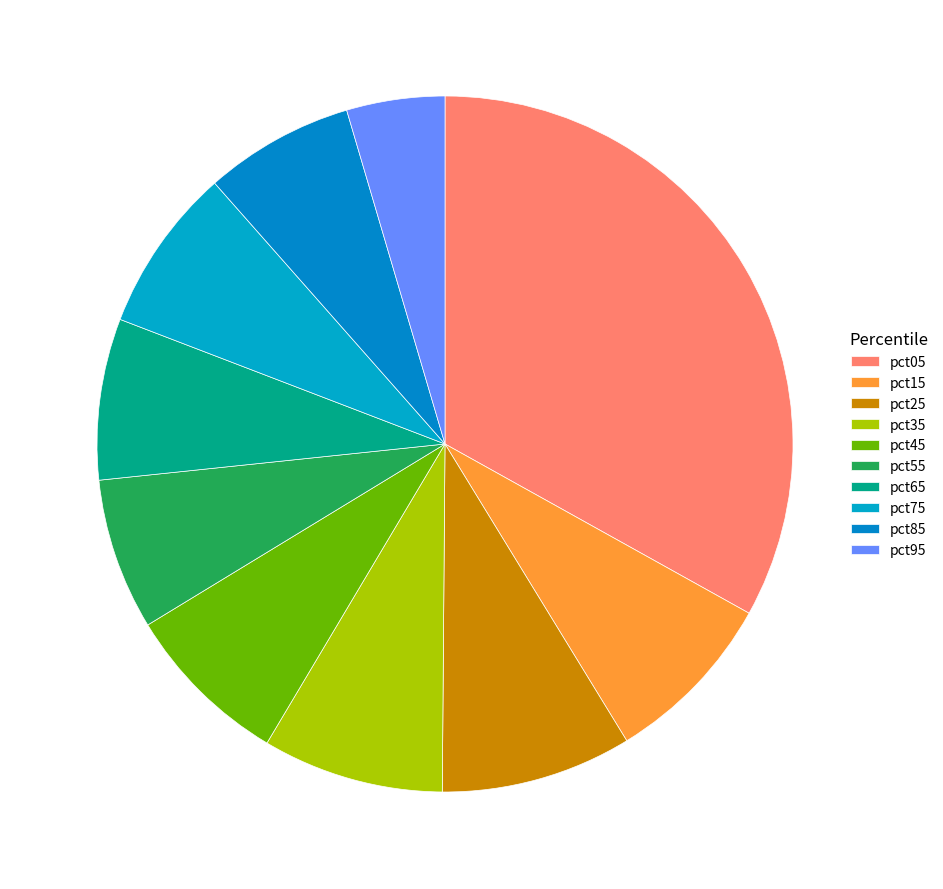

The pct95 slice represents 5% of the pie. True or false?

True